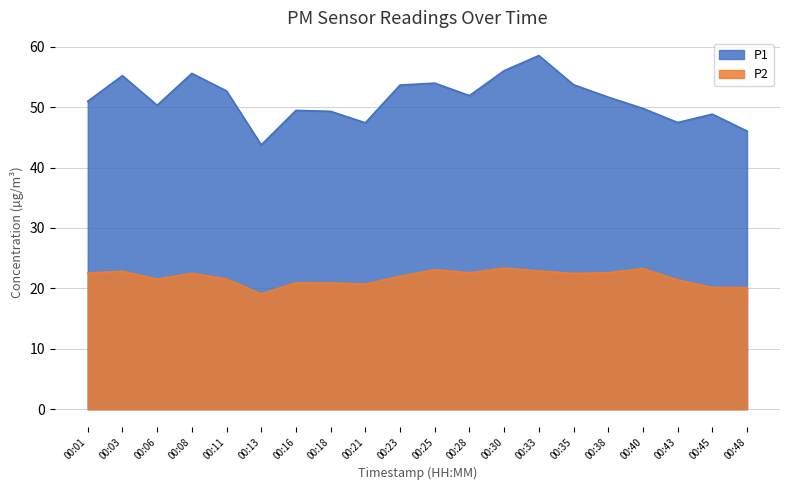

Between 00:13 and 00:23, which series saw the biggest shift?

P1